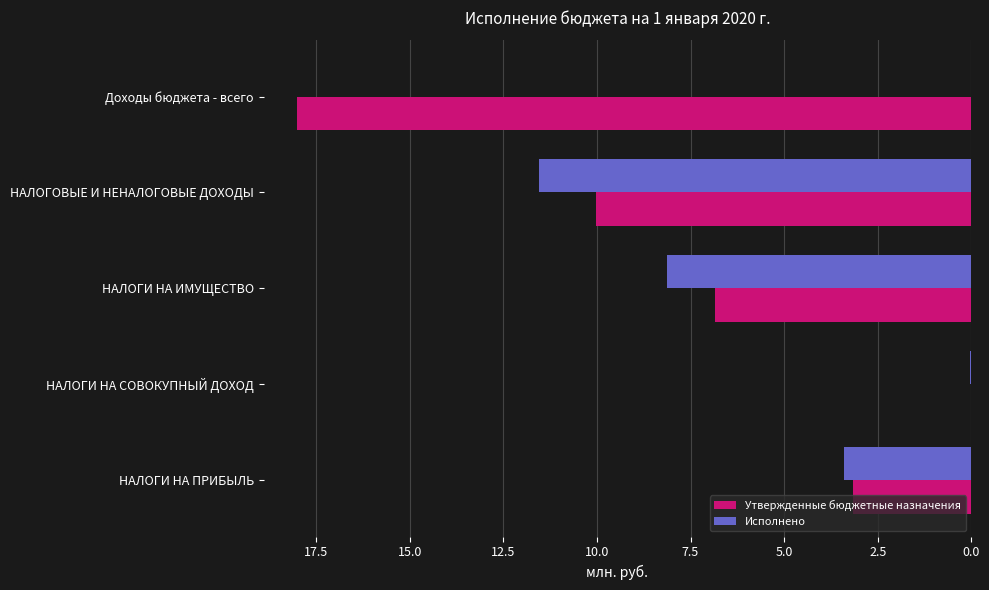

Which category has the highest value in the Утвержденные бюджетные назначения series?

Доходы бюджета - всего